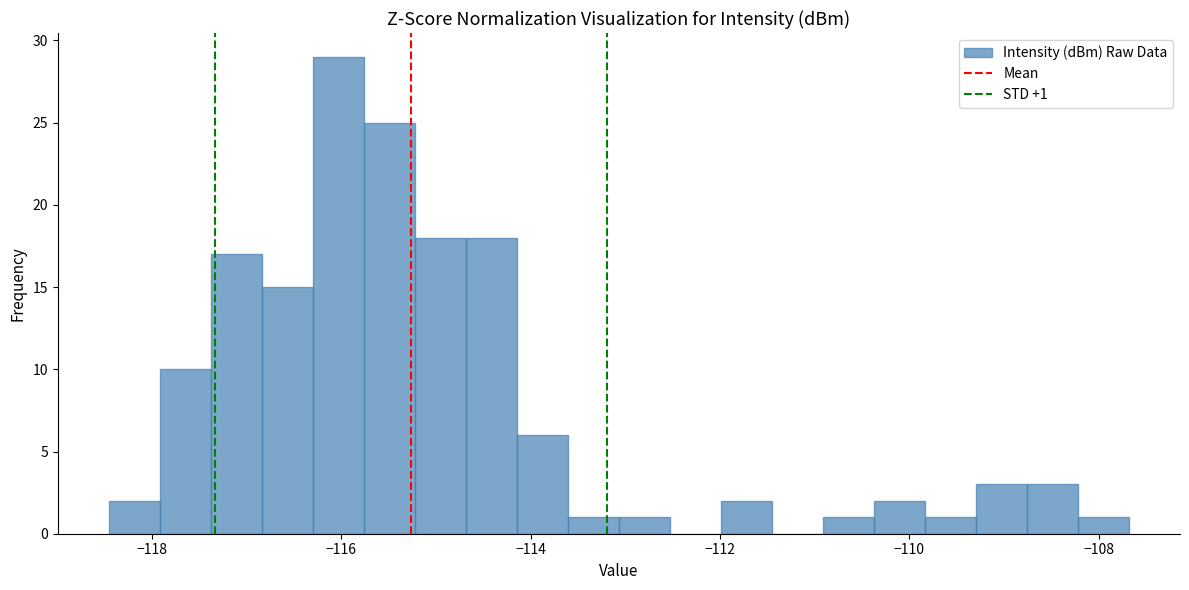

Around what value on the x-axis is the tallest bar? Give the approximate position of its centre, as read against the axis.

-116.0